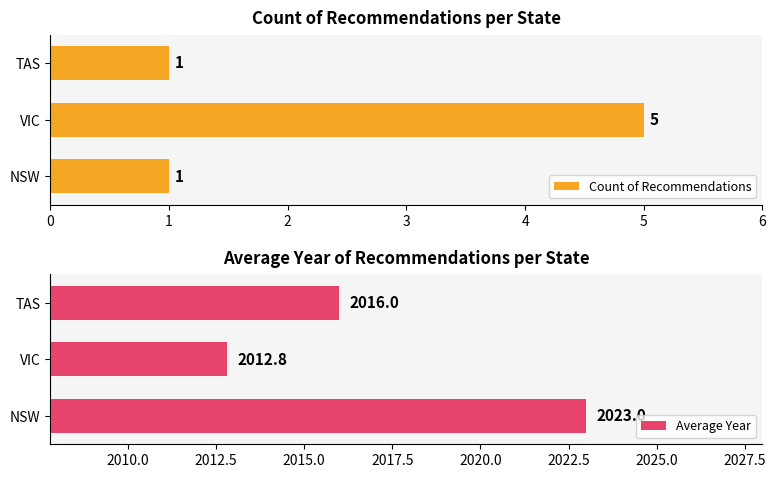

True or false: Count of Recommendations has a value of 8.1 at VIC.

False